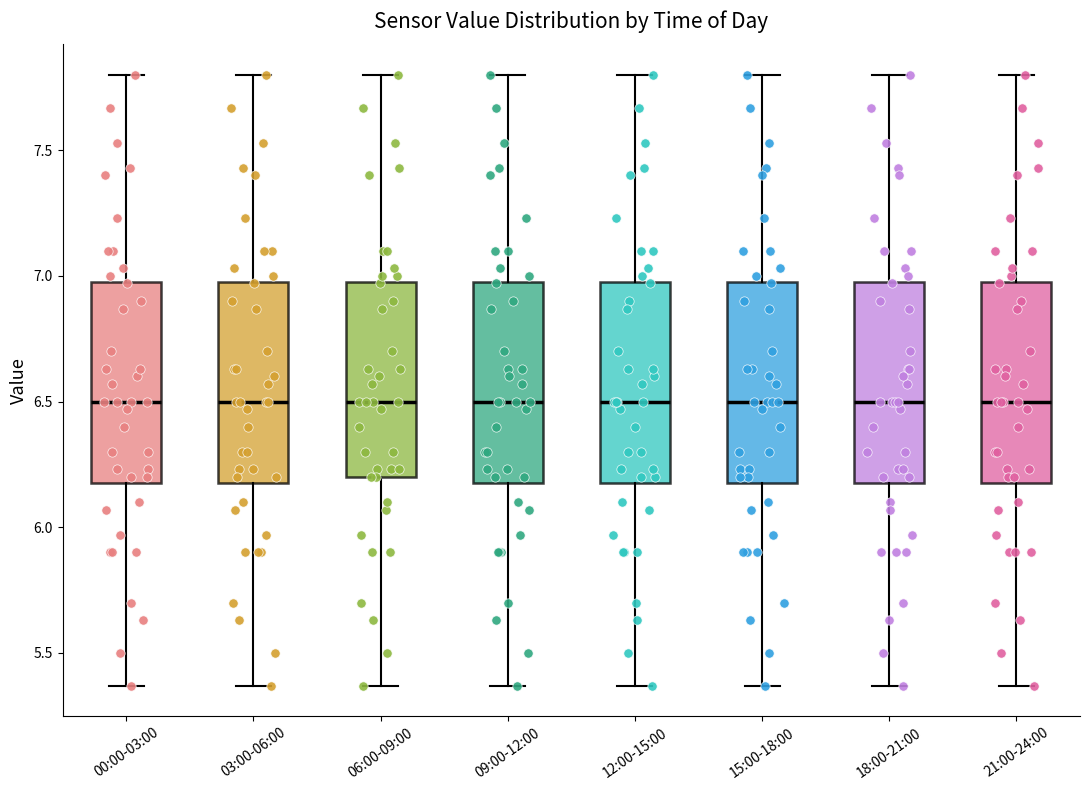

Reading left to right, transcribe this box plot: for each box, give where its median line is, the range the box spans, and where its two whiskers end, as read against the y-axis. The values are not printed on the chart, so give them approximately, as read against the axis.

00:00-03:00: median 6.50, box 6.20 to 7.00, whiskers 5.35 to 7.80
03:00-06:00: median 6.50, box 6.20 to 7.00, whiskers 5.35 to 7.80
06:00-09:00: median 6.50, box 6.20 to 7.00, whiskers 5.35 to 7.80
09:00-12:00: median 6.50, box 6.20 to 7.00, whiskers 5.35 to 7.80
12:00-15:00: median 6.50, box 6.20 to 7.00, whiskers 5.35 to 7.80
15:00-18:00: median 6.50, box 6.20 to 7.00, whiskers 5.35 to 7.80
18:00-21:00: median 6.50, box 6.20 to 7.00, whiskers 5.35 to 7.80
21:00-24:00: median 6.50, box 6.20 to 7.00, whiskers 5.35 to 7.80